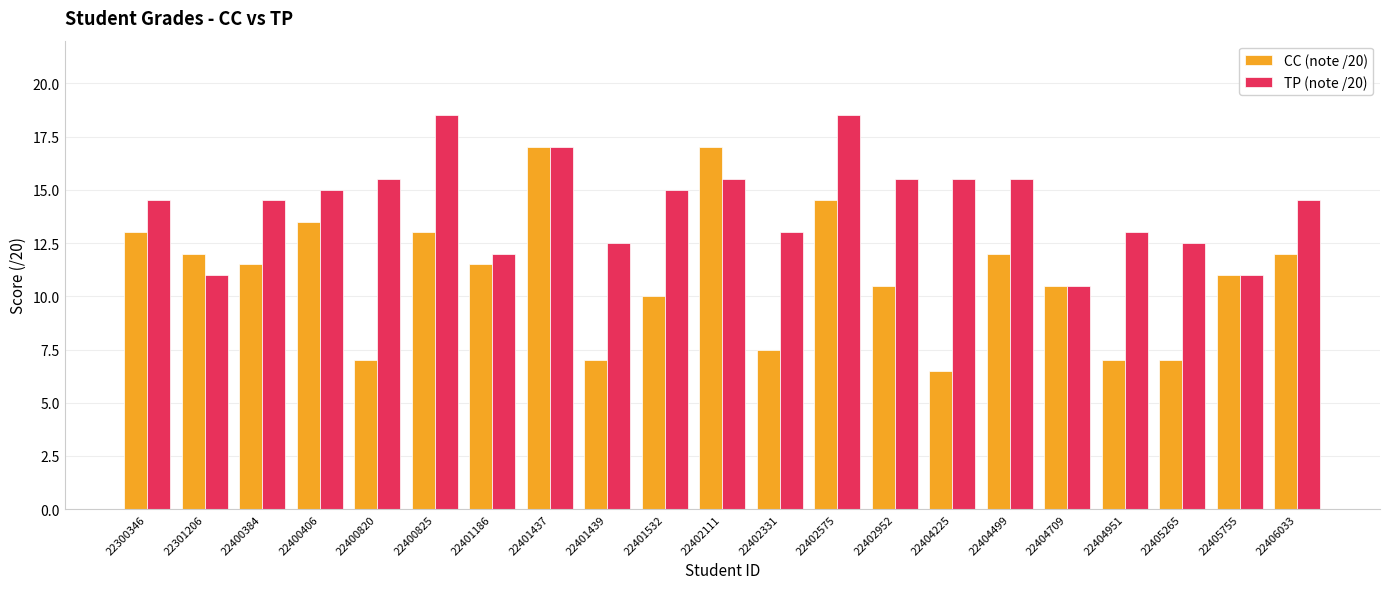

Is it true that TP (note /20) equals 13.0 at 22404951?

True